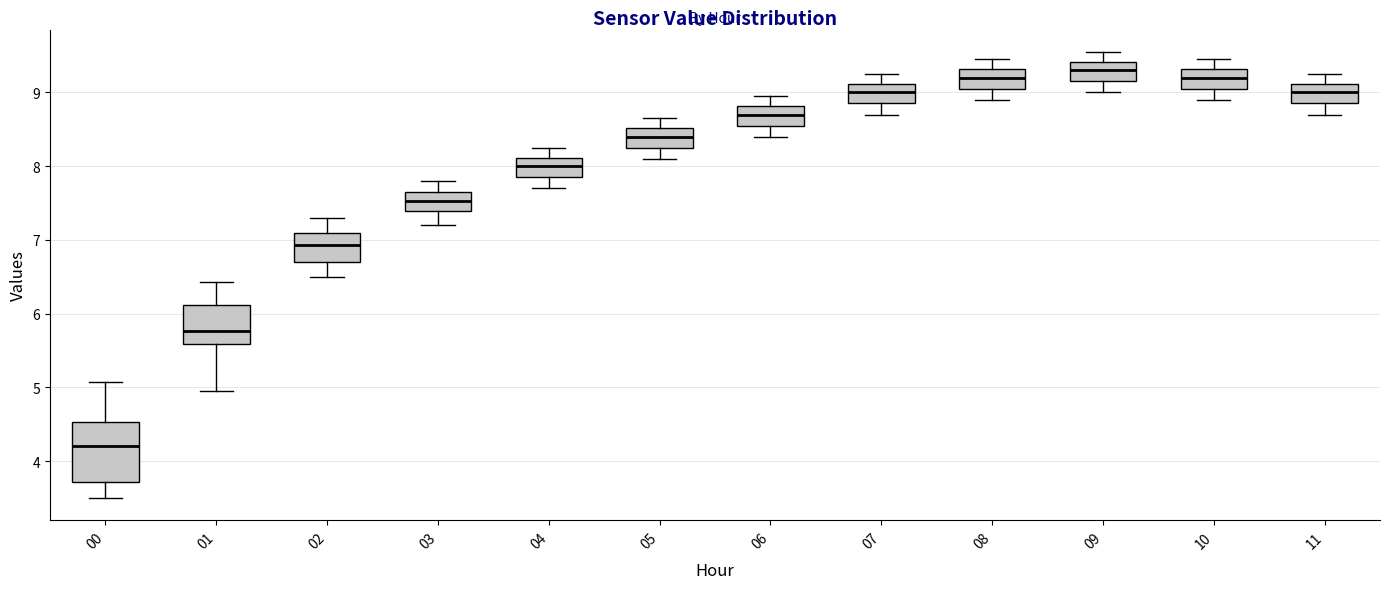

Which box has the highest median line?

09